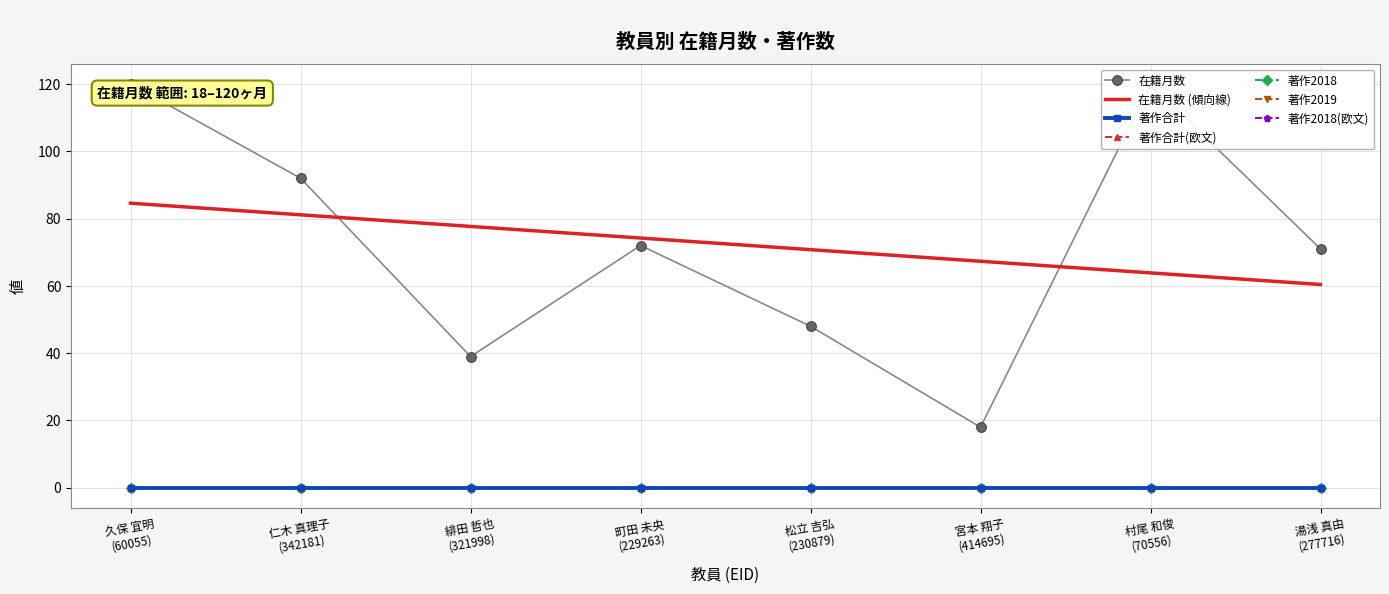

Reading left to right, transcribe all the data shown in this chart.

在籍月数: 120	92	39	72	48	18	120	71
著作合計: 0	0	0	0	0	0	0	0
著作合計(欧文): 0	0	0	0	0	0	0	0
著作2018: 0	0	0	0	0	0	0	0
著作2019: 0	0	0	0	0	0	0	0
著作2018(欧文): 0	0	0	0	0	0	0	0